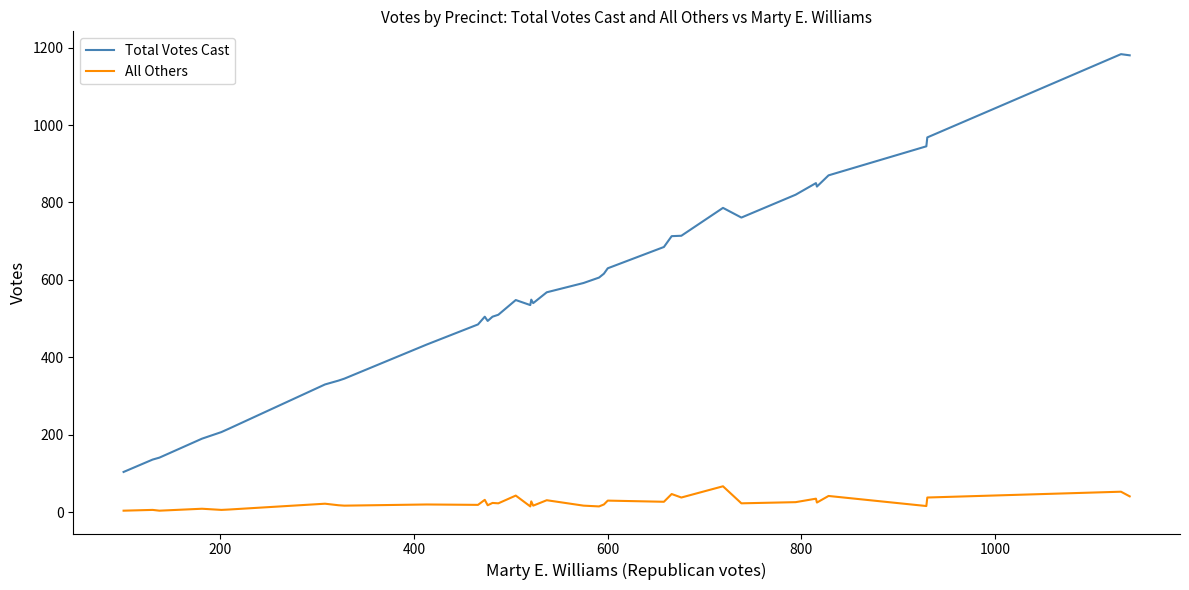

What are all the series names shown in the legend?

Total Votes Cast, All Others